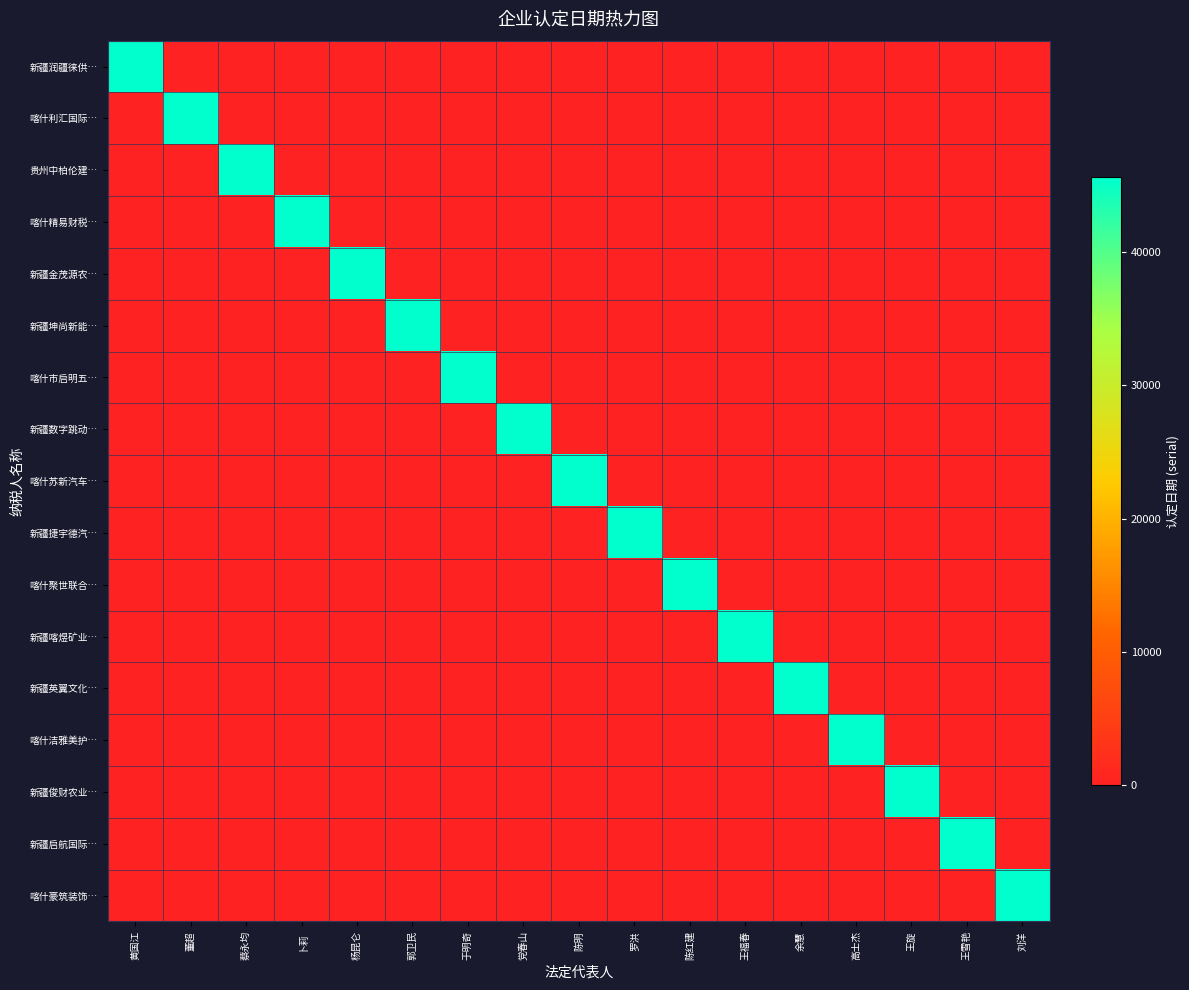

Rank the series by their maximum value, from lowest to highest.

新疆润疆徕供…, 喀什利汇国际…, 贵州中柏伦建…, 喀什精易财税…, 新疆金茂源农…, 新疆坤尚新能…, 喀什市启明五…, 新疆数字跳动…, 喀什苏新汽车…, 新疆捷宇德汽…, 喀什聚世联合…, 新疆喀煜矿业…, 新疆英翼文化…, 喀什洁雅美护…, 新疆俊财农业…, 新疆启航国际…, 喀什豪筑装饰…